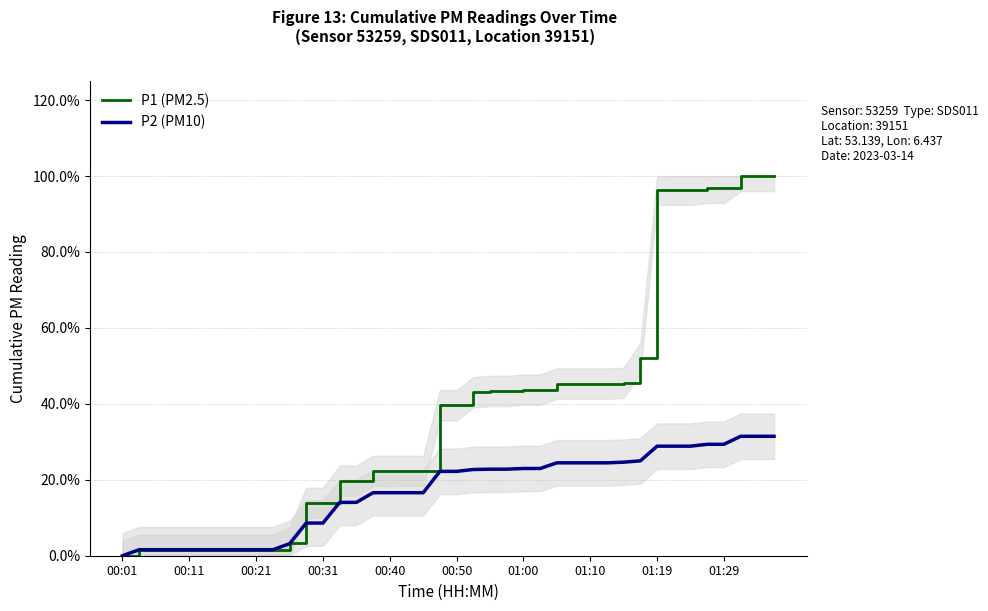

How many values in the P1 (PM2.5) series exceed 0?

39